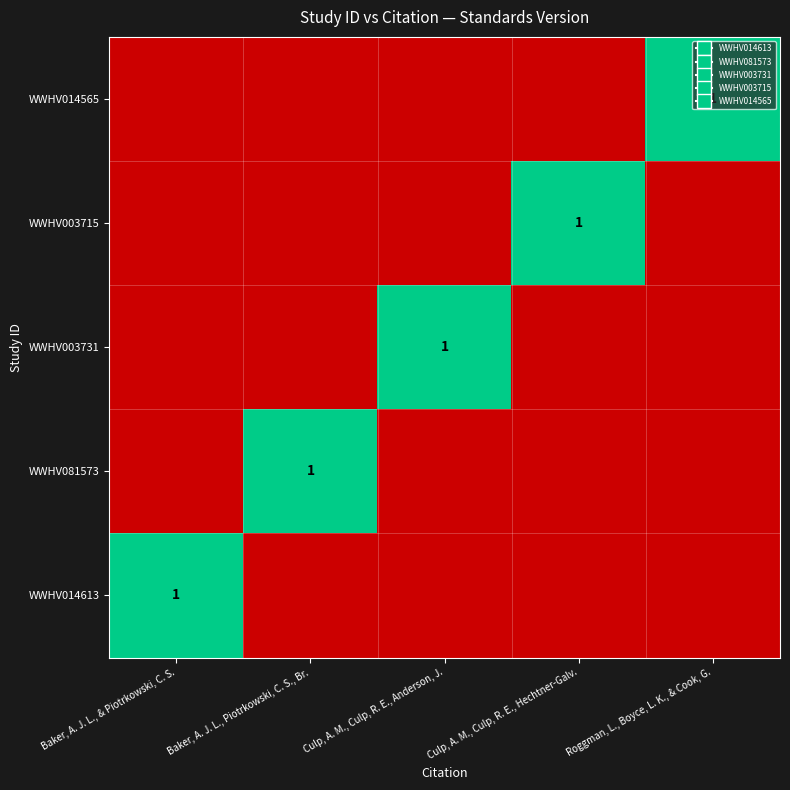

List the labels in order of value, smallest first.

Baker, A. J. L., & Piotrkowski, C. S., Baker, A. J. L., Piotrkowski, C. S., Br., Culp, A. M., Culp, R. E., Anderson, J., Culp, A. M., Culp, R. E., Hechtner-Galv., Roggman, L., Boyce, L. K., & Cook, G.